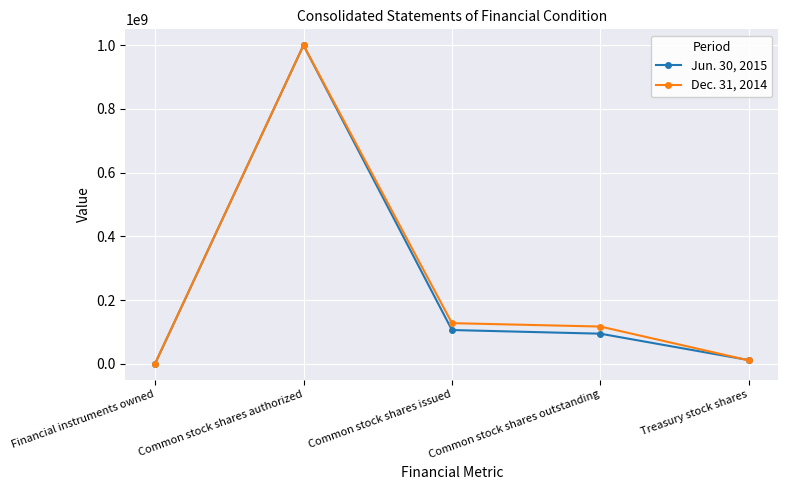

The Dec. 31, 2014 series shows 116860000 at Common stock shares outstanding. True or false?

True